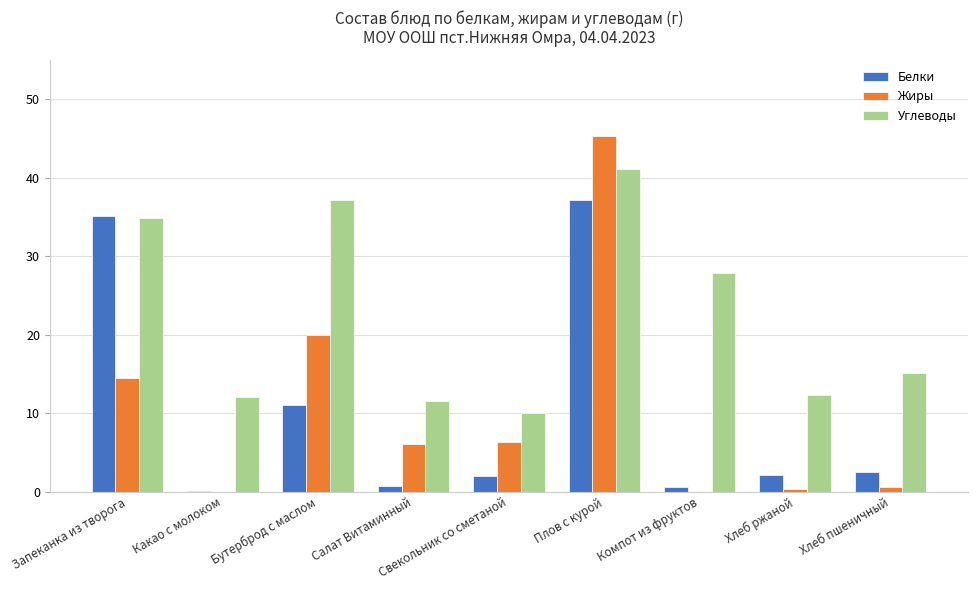

True or false: Жиры has a value of -15.2 at Компот из фруктов.

False